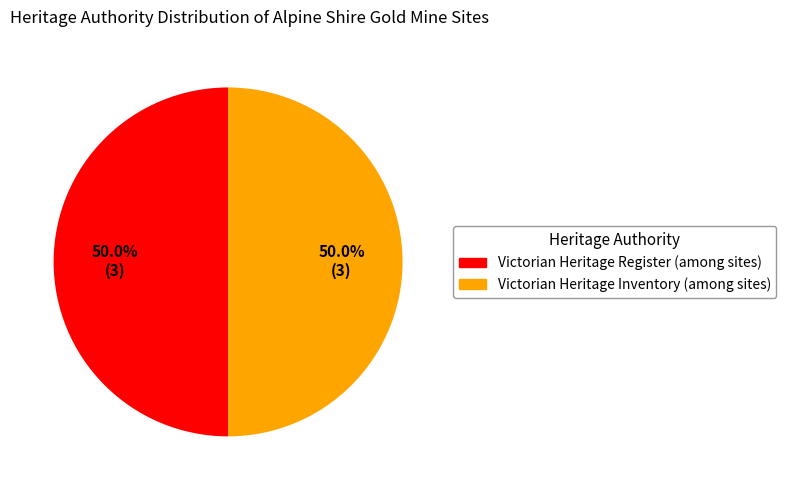

Do Victorian Heritage Inventory and Victorian Heritage Register together represent more than half of the pie?

Yes